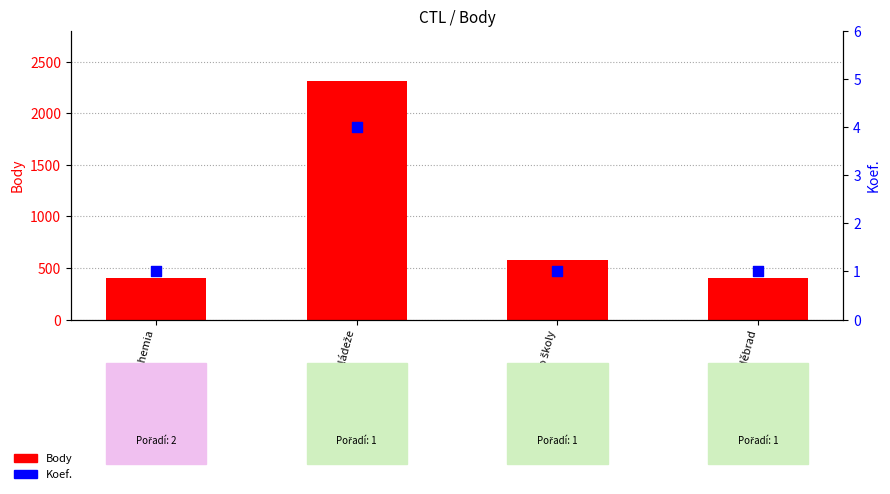

At which category is the sum across all series the highest?

Letní závod mládeže